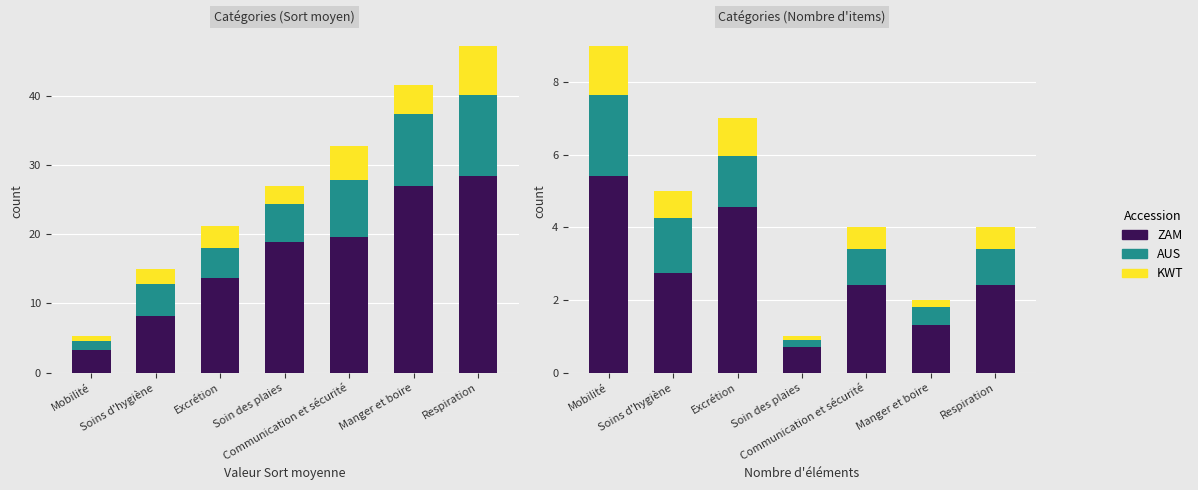

True or false: C2_C has a value of 0.4 at Soins d'hygiène.

False